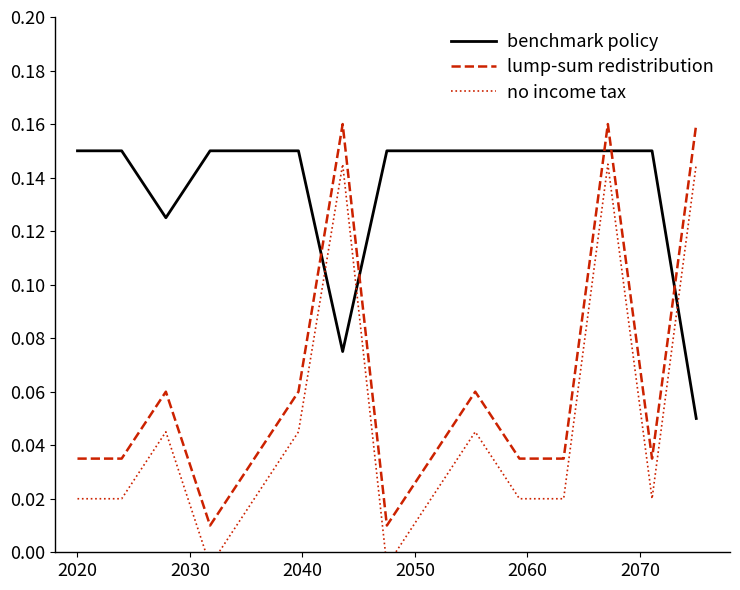

True or false: benchmark policy and lump-sum redistribution intersect in this chart.

True